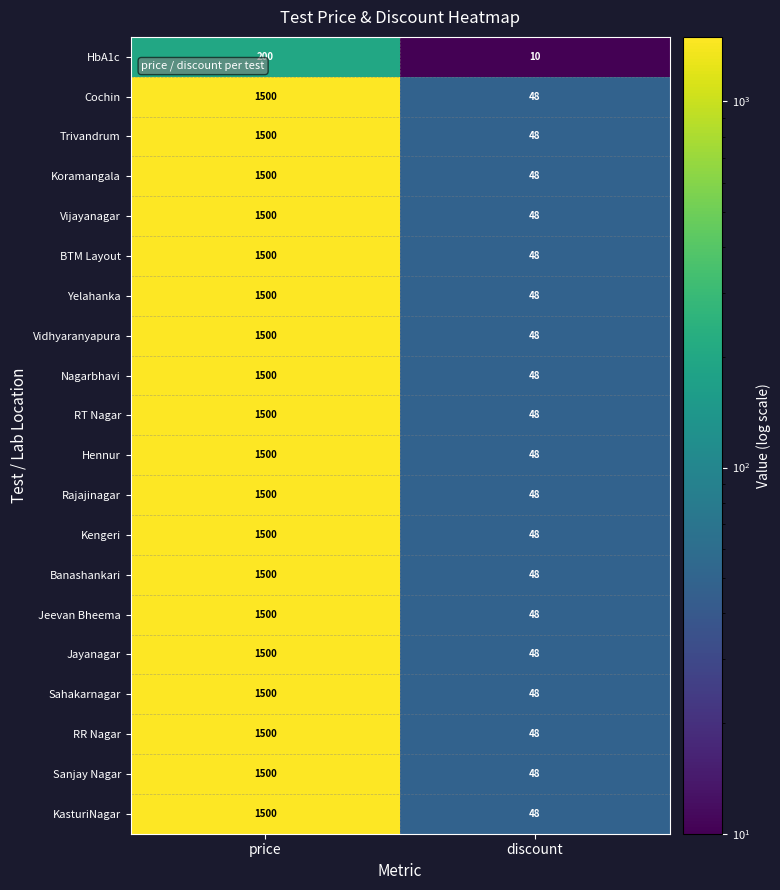

What is the sum of the KasturiNagar values at price and discount?

1548